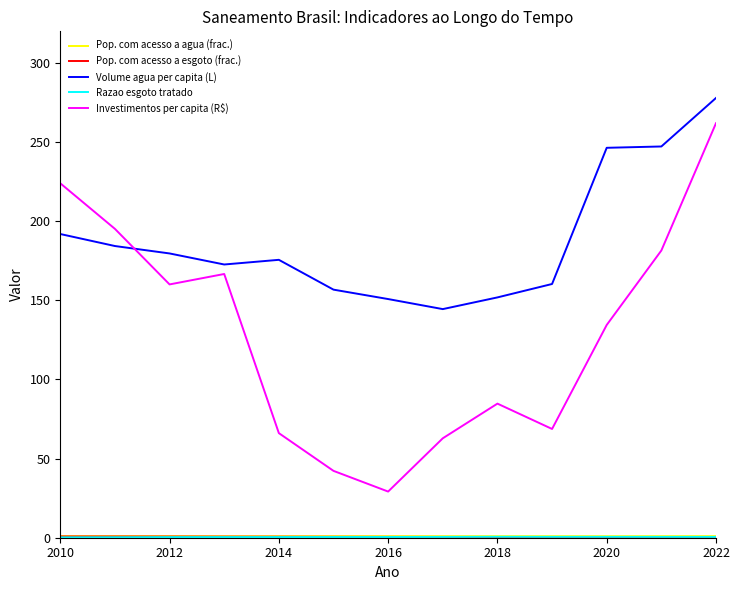

Which series has the widest spread of values?

Investimentos per capita (R$)